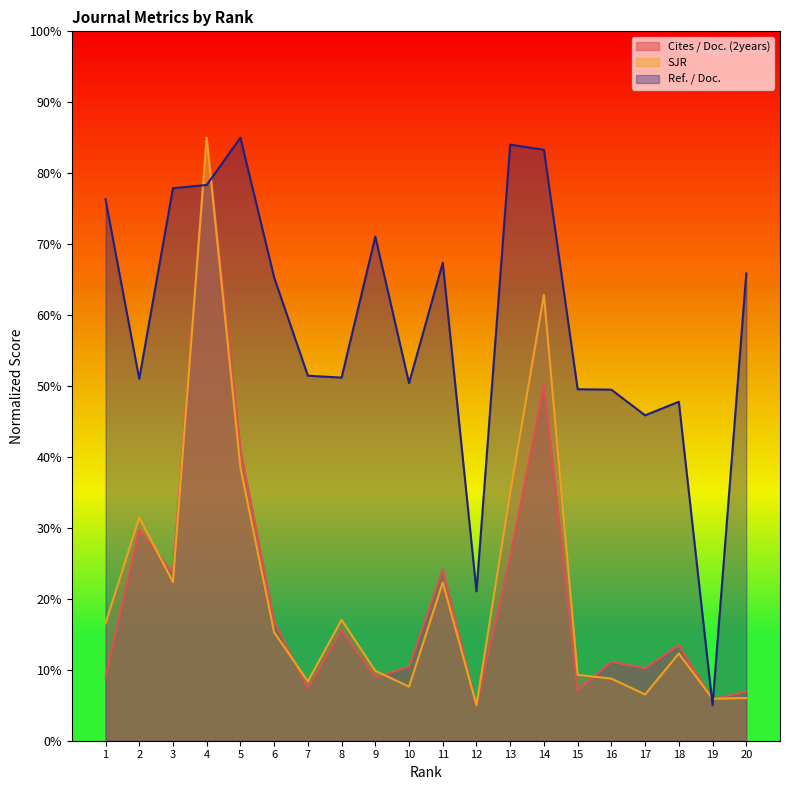

True or false: Ref. / Doc. and SJR cross at least once.

True